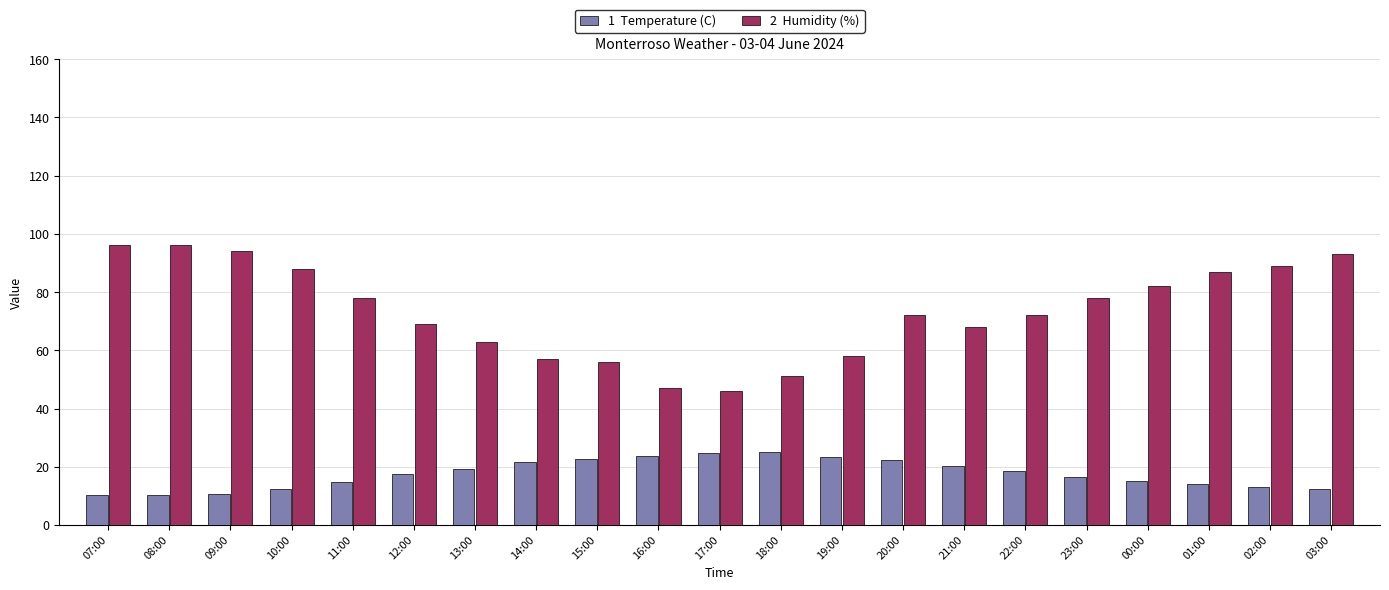

What is the difference between the highest and lowest values at 17:00?

21.2